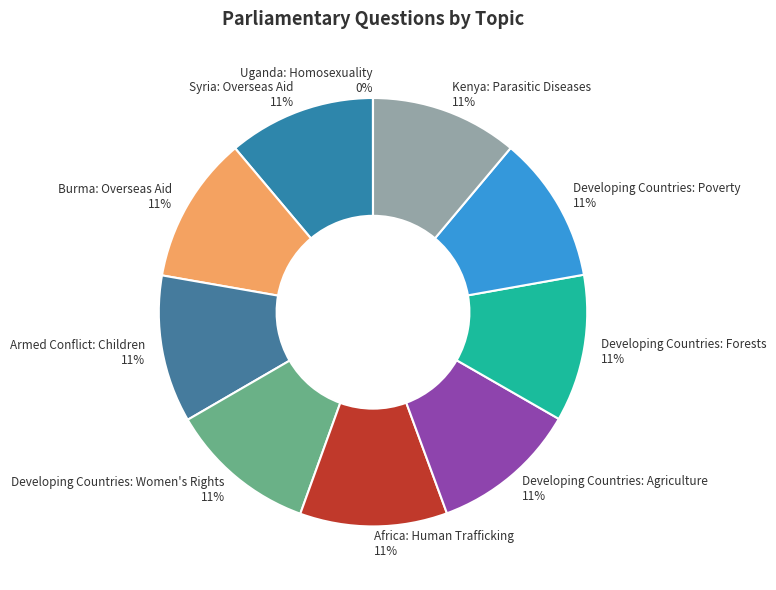

What is the ratio of the value at Armed Conflict: Children to the value at Burma: Overseas Aid?

1.0